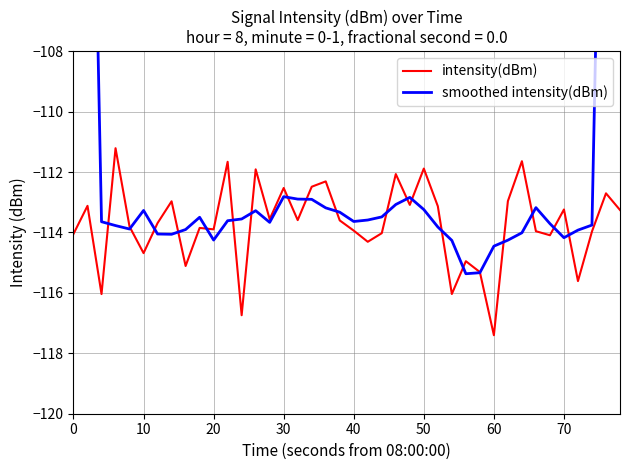

What is the highest value of the intensity(dBm) series?

-111.2